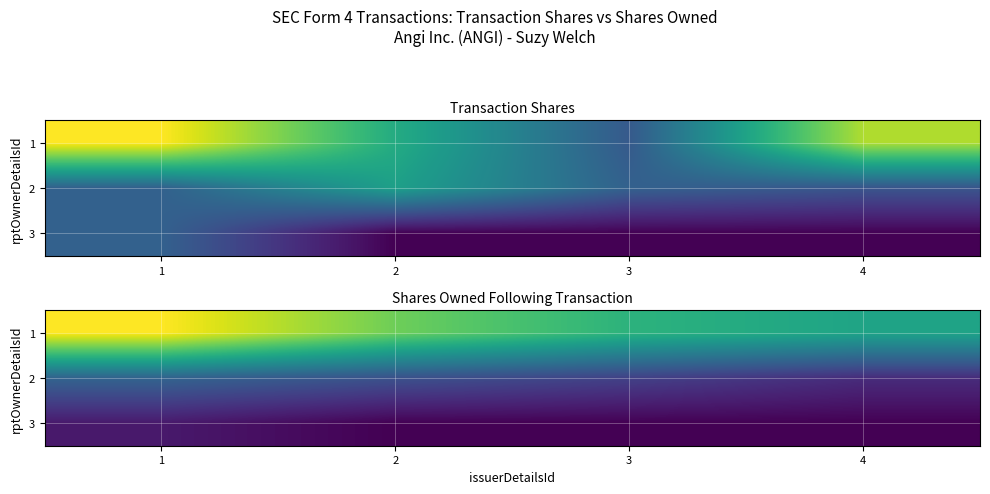

Is the value of 2 at 1 greater than the value of 3 at 2?

Yes